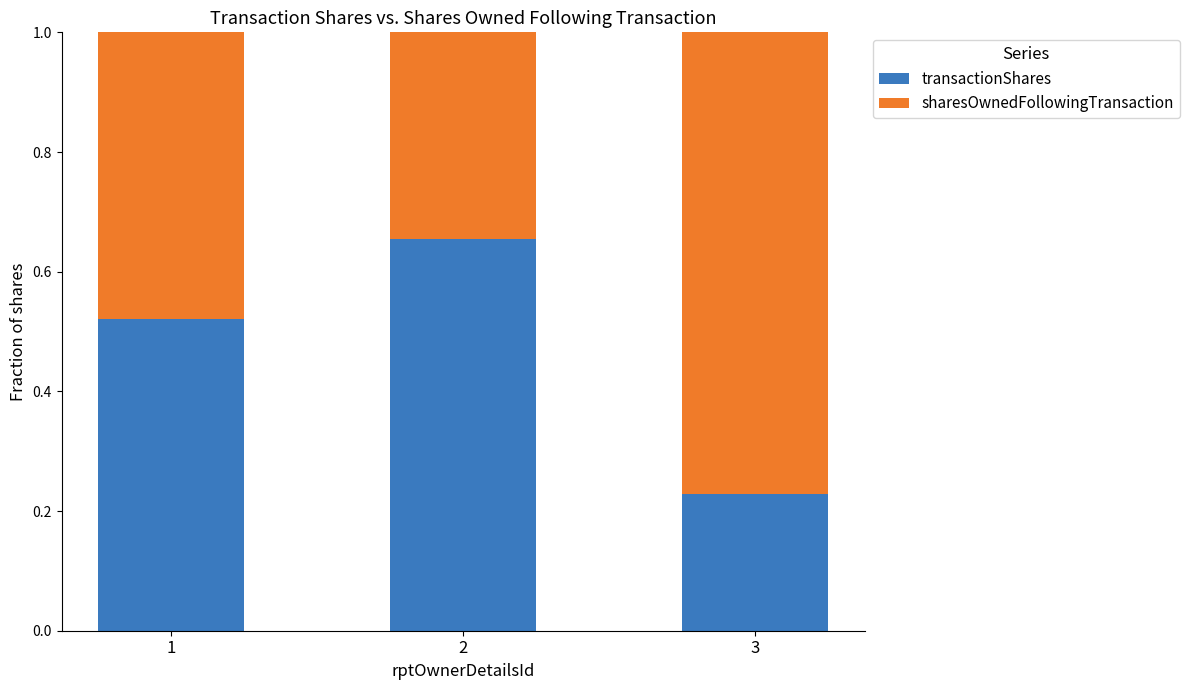

The transactionShares series shows 0.3 at 2. True or false?

False